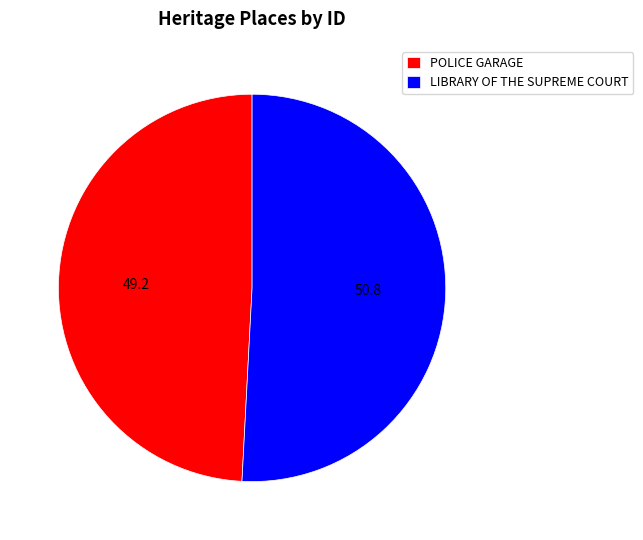

Do POLICE GARAGE and LIBRARY OF THE SUPREME COURT together represent more than half of the pie?

Yes